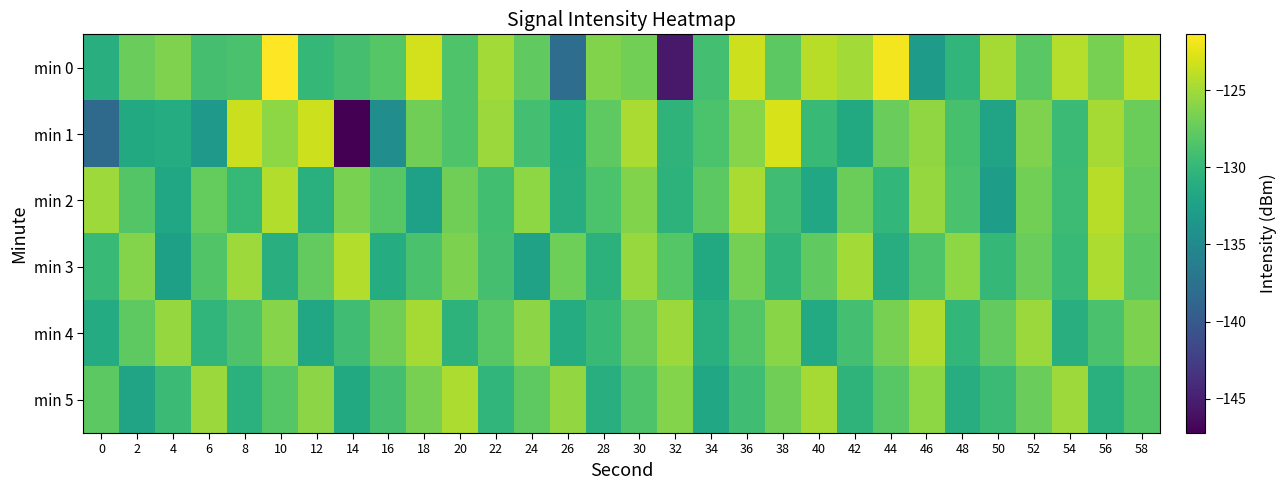

At which category is the sum across all series the highest?

10